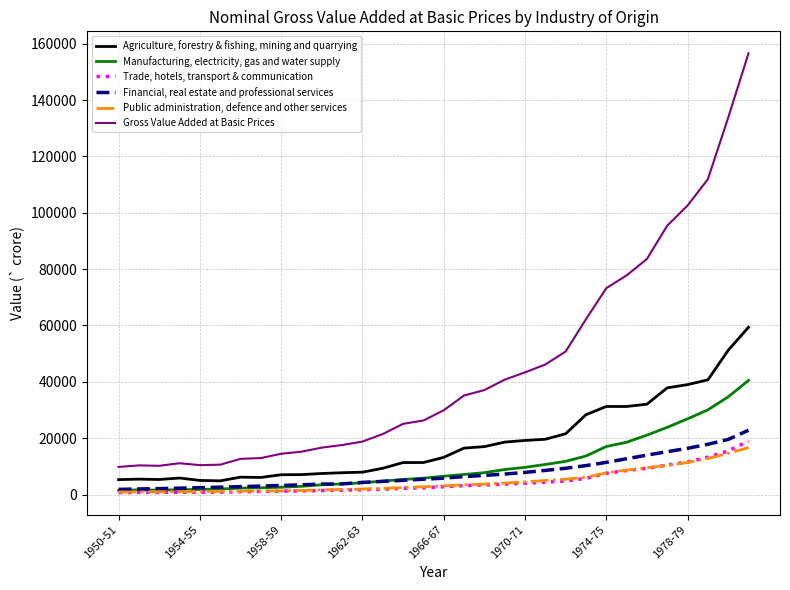

True or false: Trade, hotels, transport & communication and Agriculture, forestry & fishing, mining and quarrying cross at least once.

False